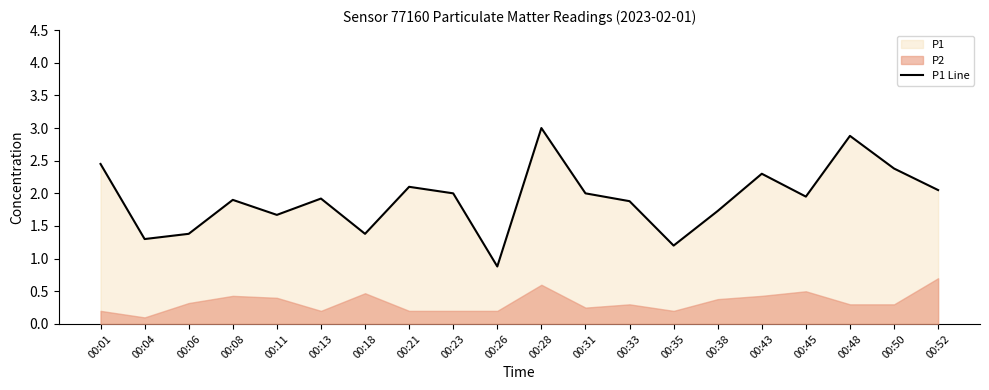

Count the number of categories in the chart.

20